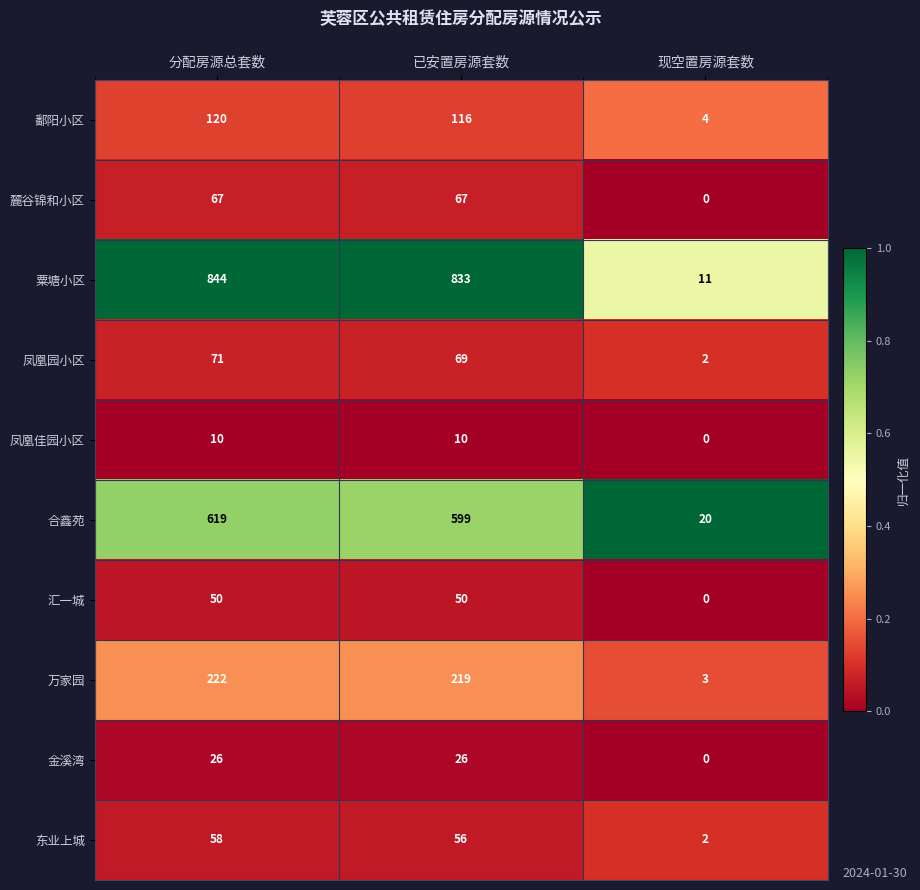

What is the approximate value of 合鑫苑 at 分配房源总套数, to the nearest 10?

620